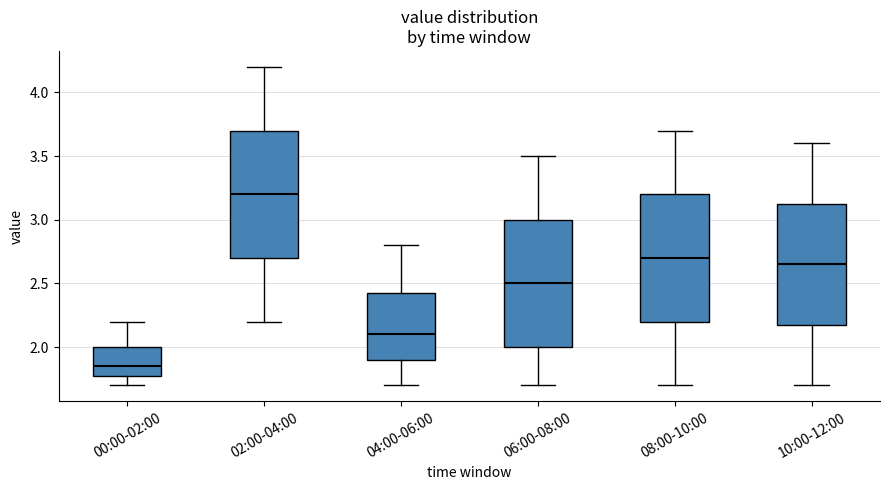

Which box's median line is the highest?

02:00-04:00